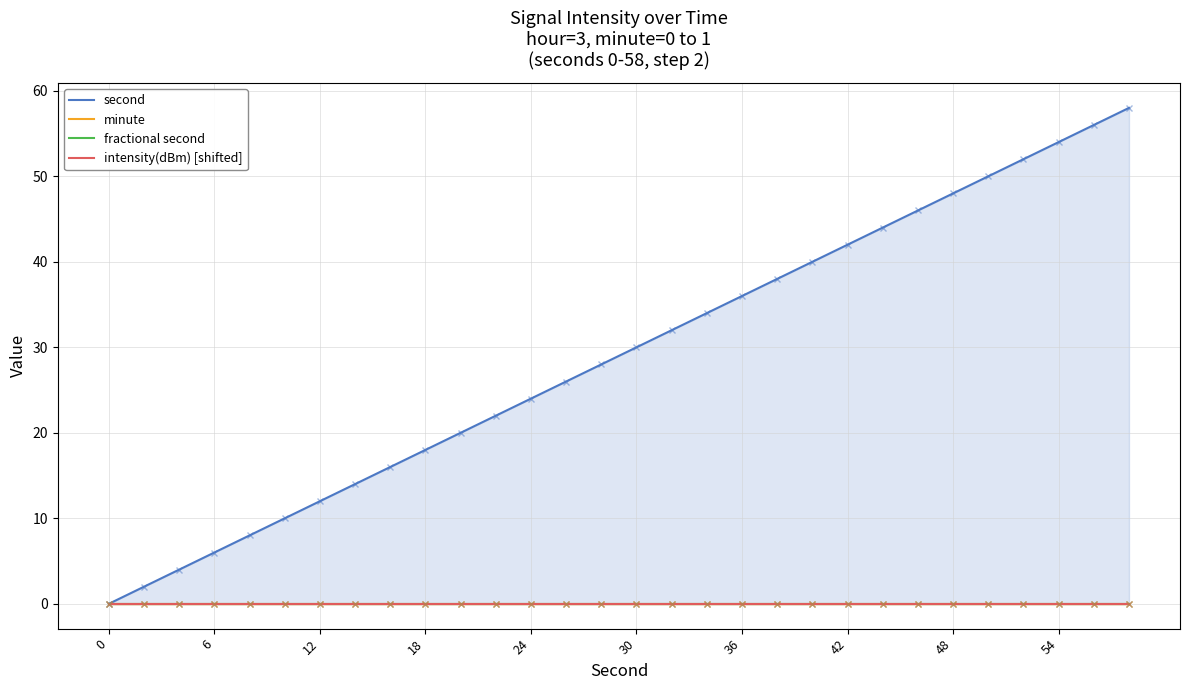

True or false: minute has a value of 0 at 48.

True